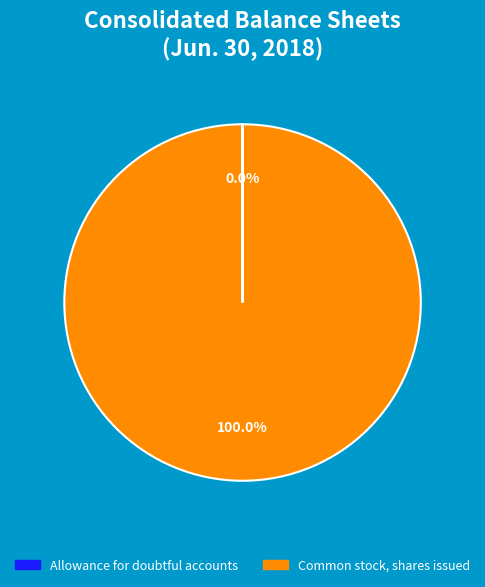

What is the largest slice in the pie chart?

Common stock, shares issued